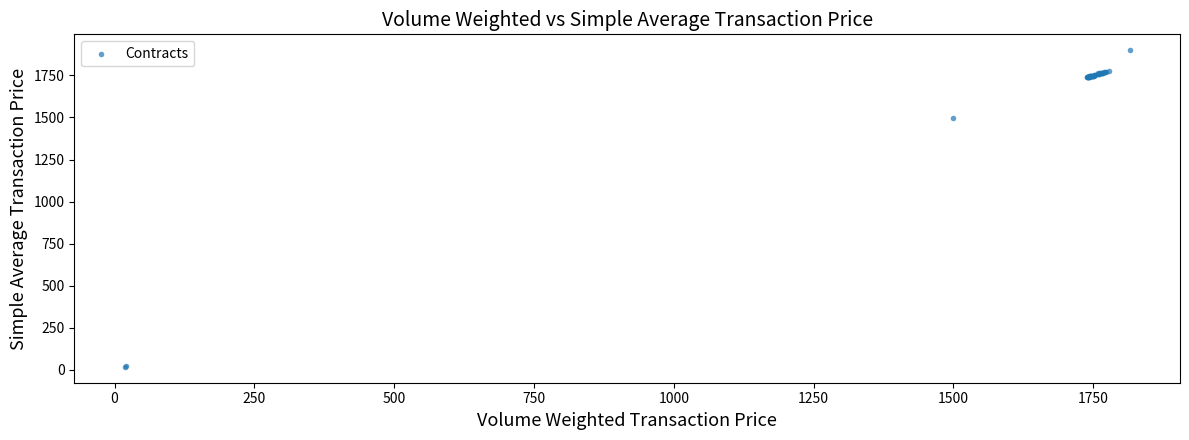

What Y value in the scatter plot is closest to 958?

1499.8